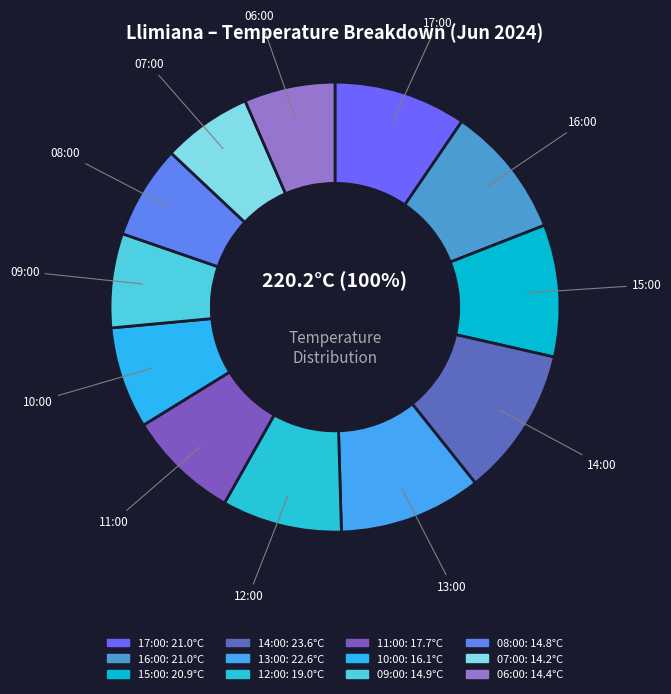

Approximately how many times larger is the value at 12:00 compared to 17:00?

0.9